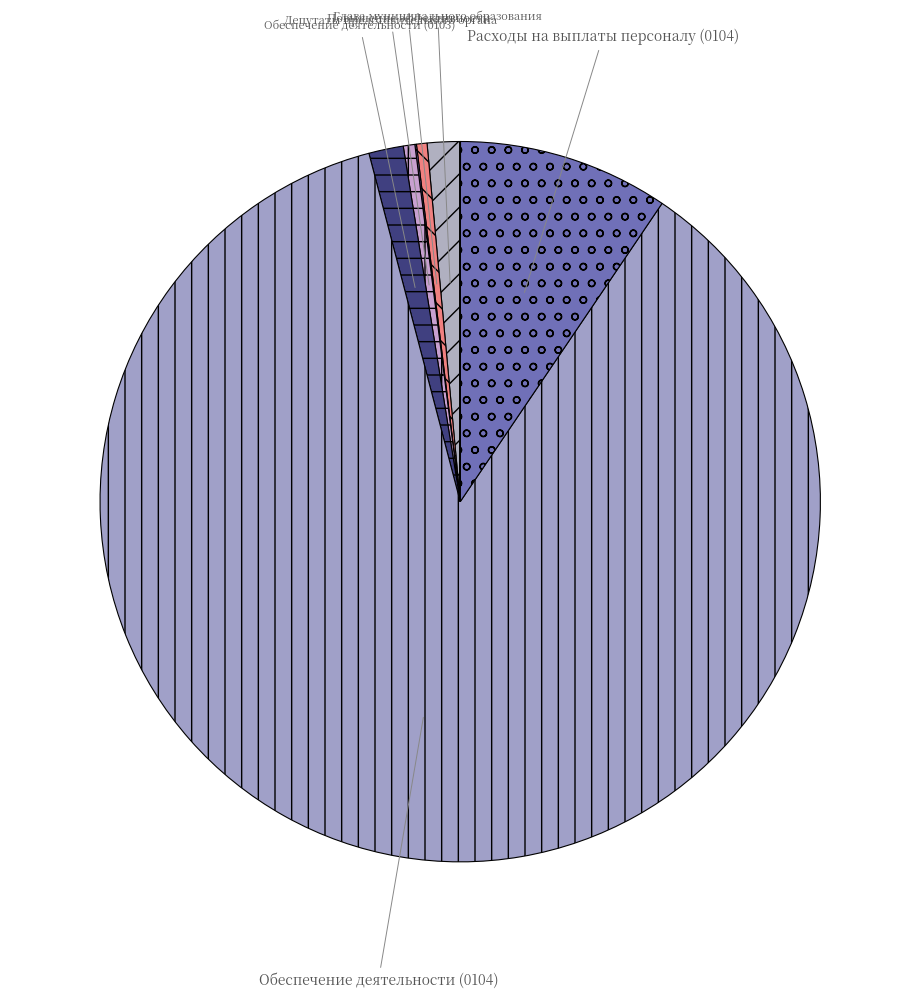

How many slices are in this pie chart?

10